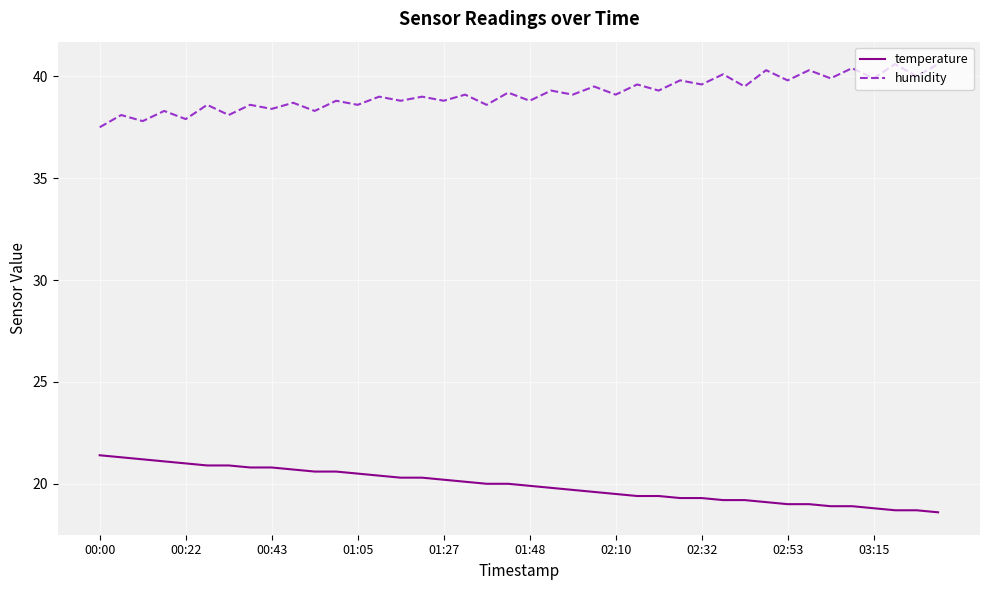

What is the maximum value shown in the chart?

40.6